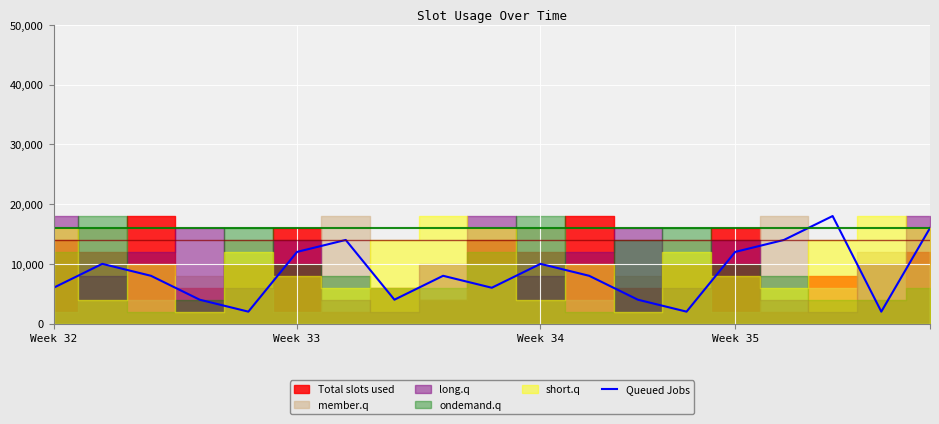

What is the maximum value for Queued Jobs?

18000